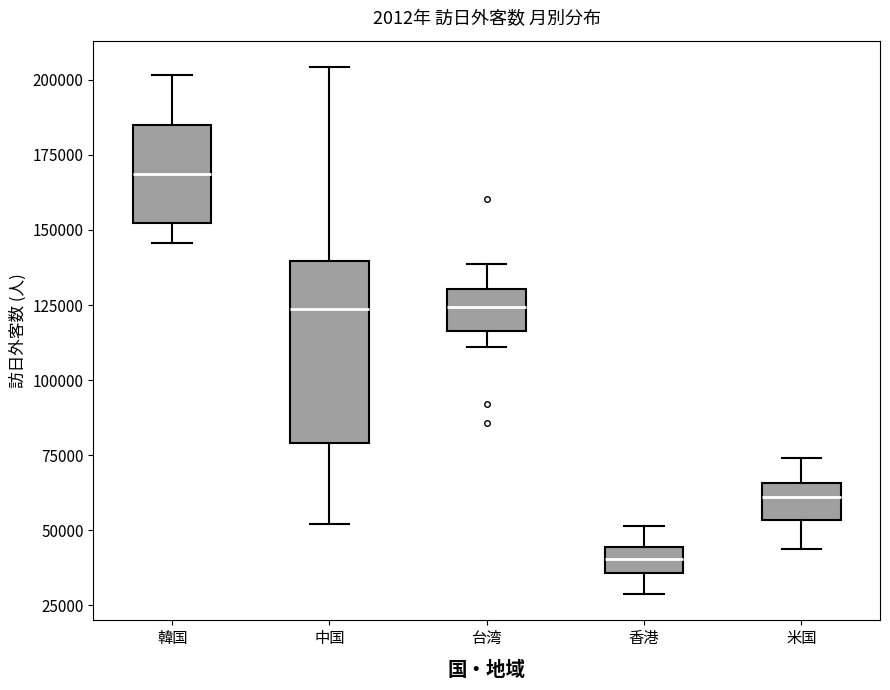

Where is the lower edge of the box for 韓国 on the y-axis? The values are not printed on the chart, so give them approximately, as read against the axis.

150000